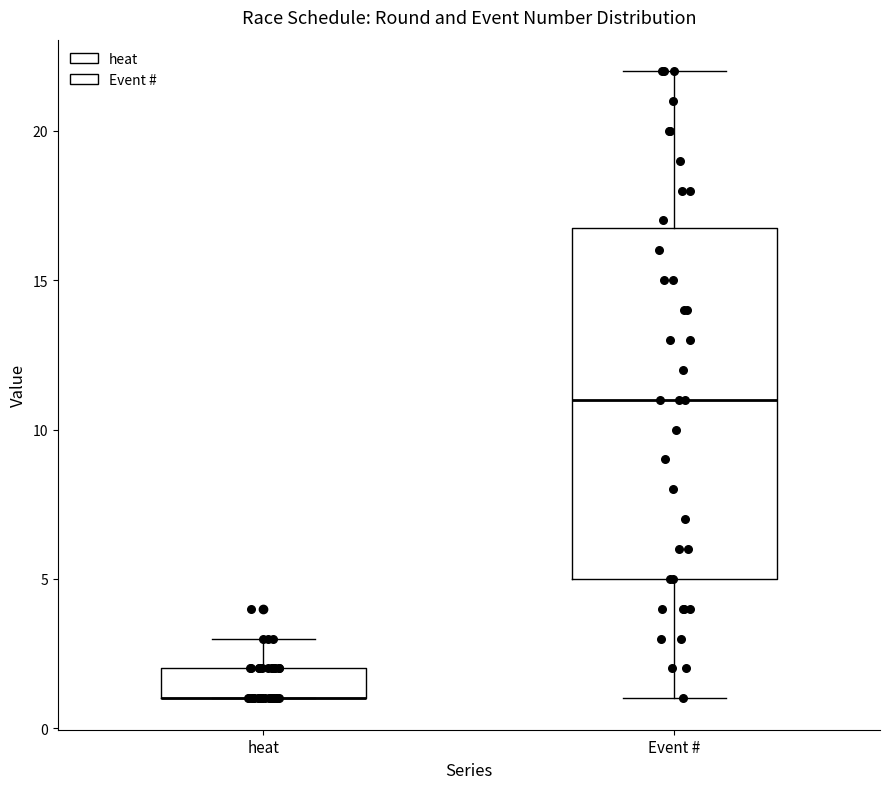

Comparing the boxes themselves (not the whiskers), which one is the tallest?

Event #